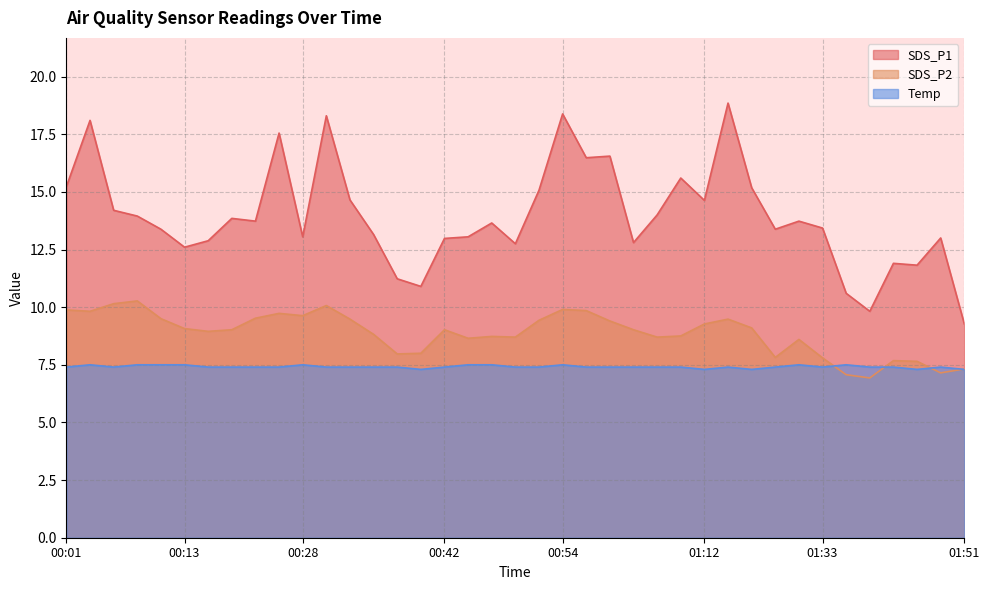

Rank the series by their maximum value, from highest to lowest.

SDS_P1, SDS_P2, Temp